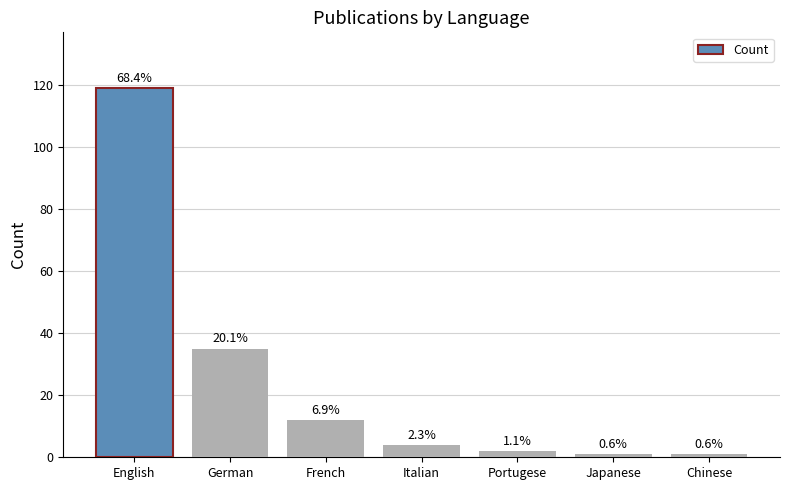

What is the difference between the values at Italian and German?

31